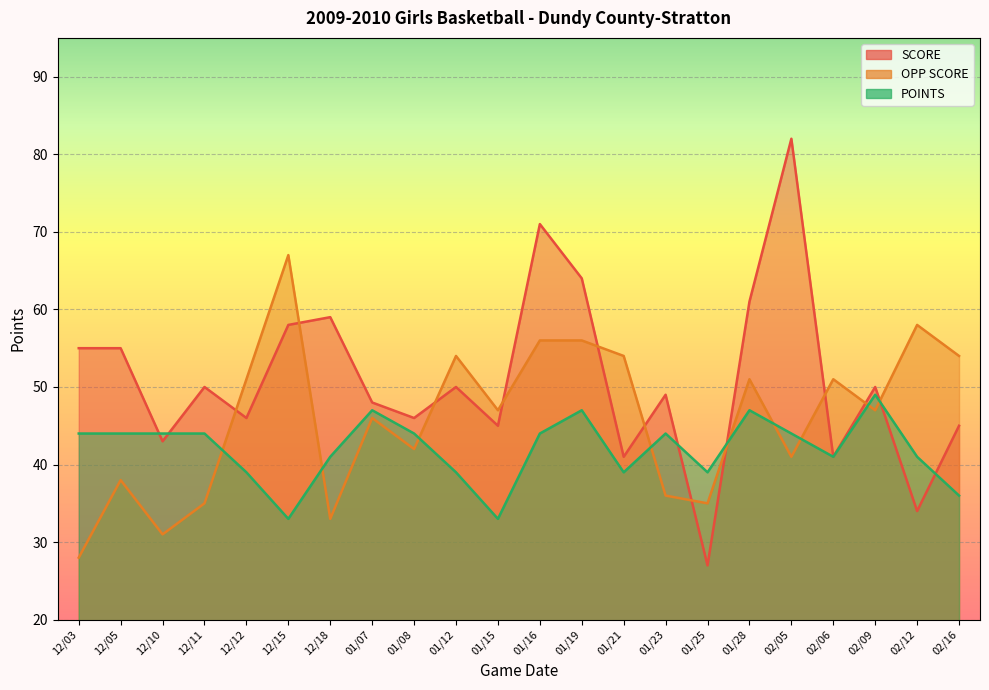

How many POINTS values are between 39 and 44?

15